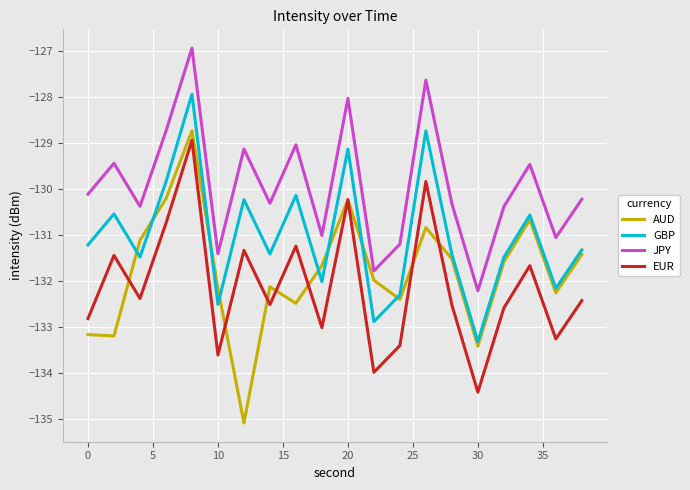

Which series has the widest spread of values?

AUD